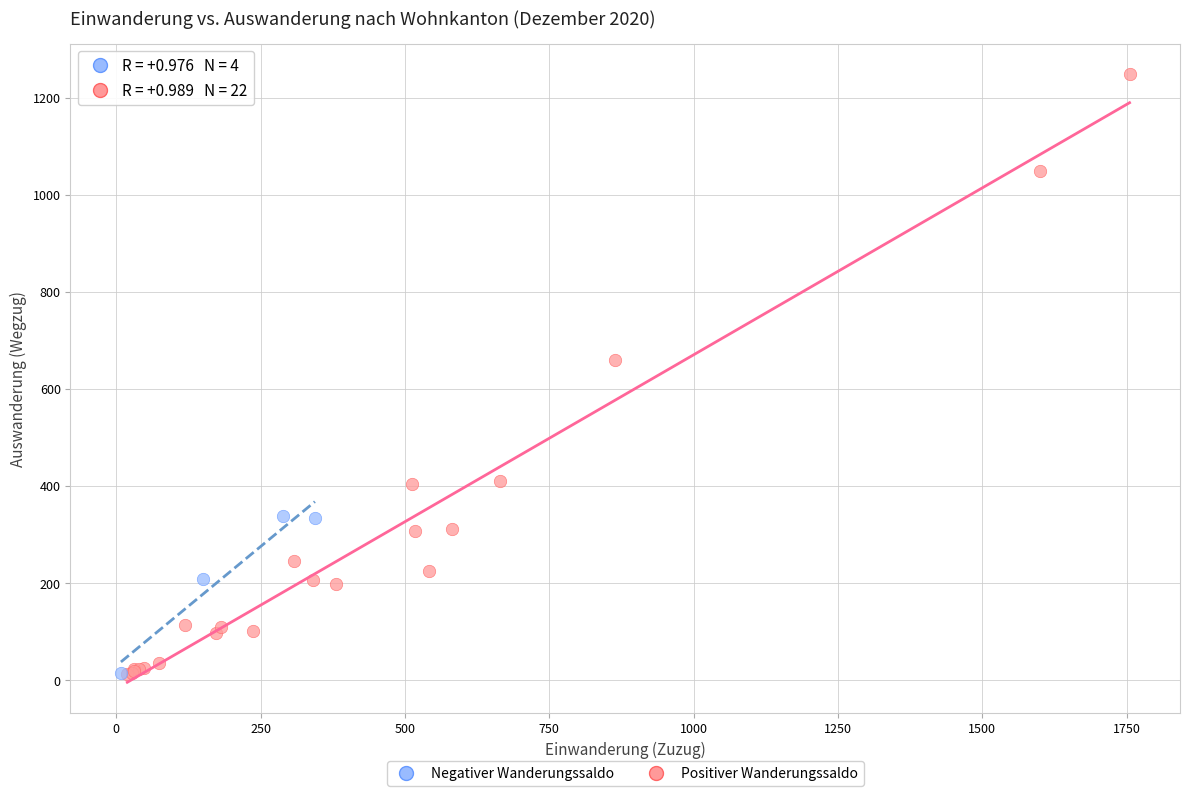

Which series contains the highest Y value?

Positiver Wanderungssaldo